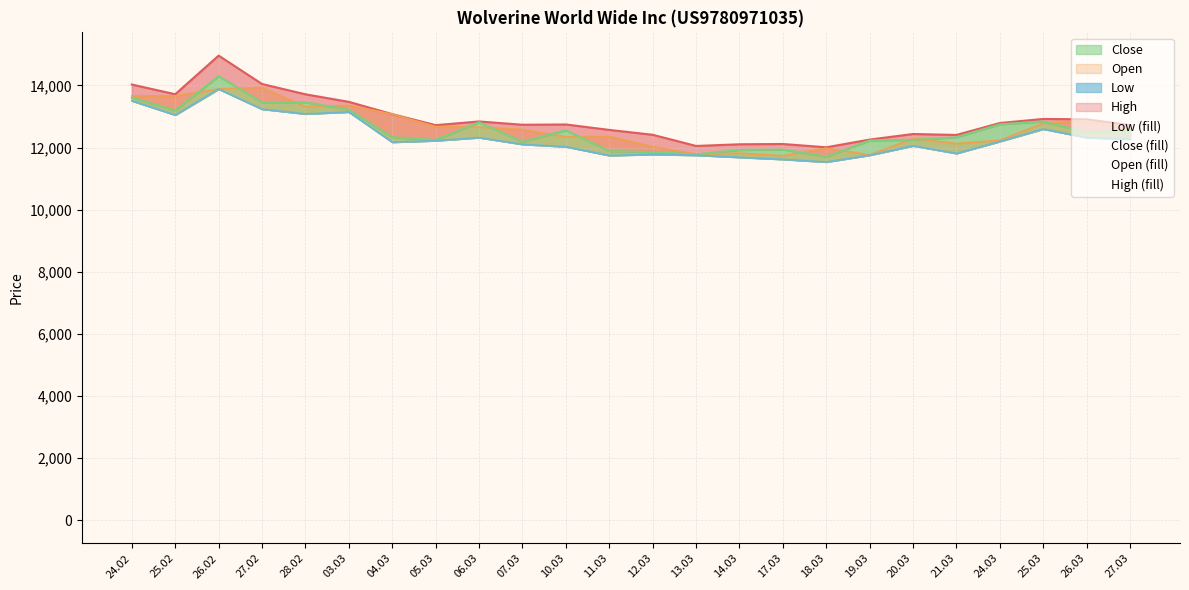

True or false: Low and Open cross at least once.

False